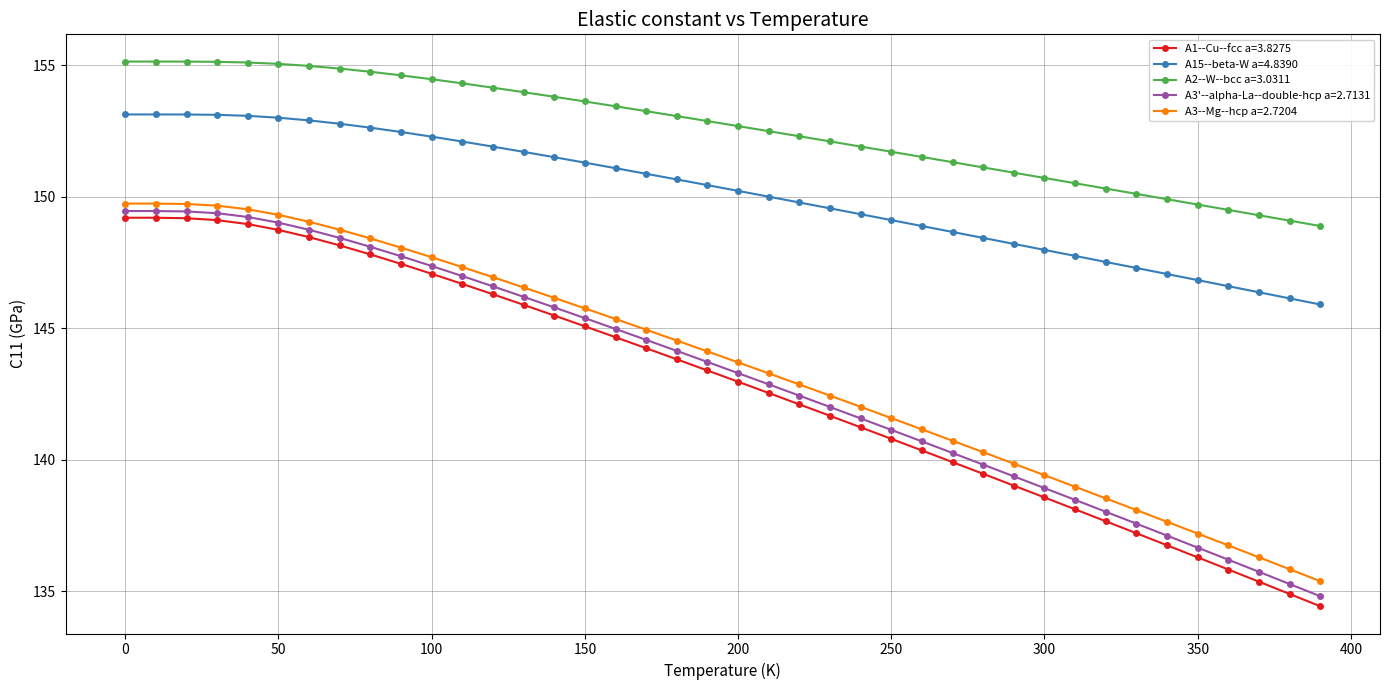

List the series in order of their peak value, lowest first.

A1--Cu--fcc a=3.8275, A3'--alpha-La--double-hcp a=2.7131, A3--Mg--hcp a=2.7204, A15--beta-W a=4.8390, A2--W--bcc a=3.0311